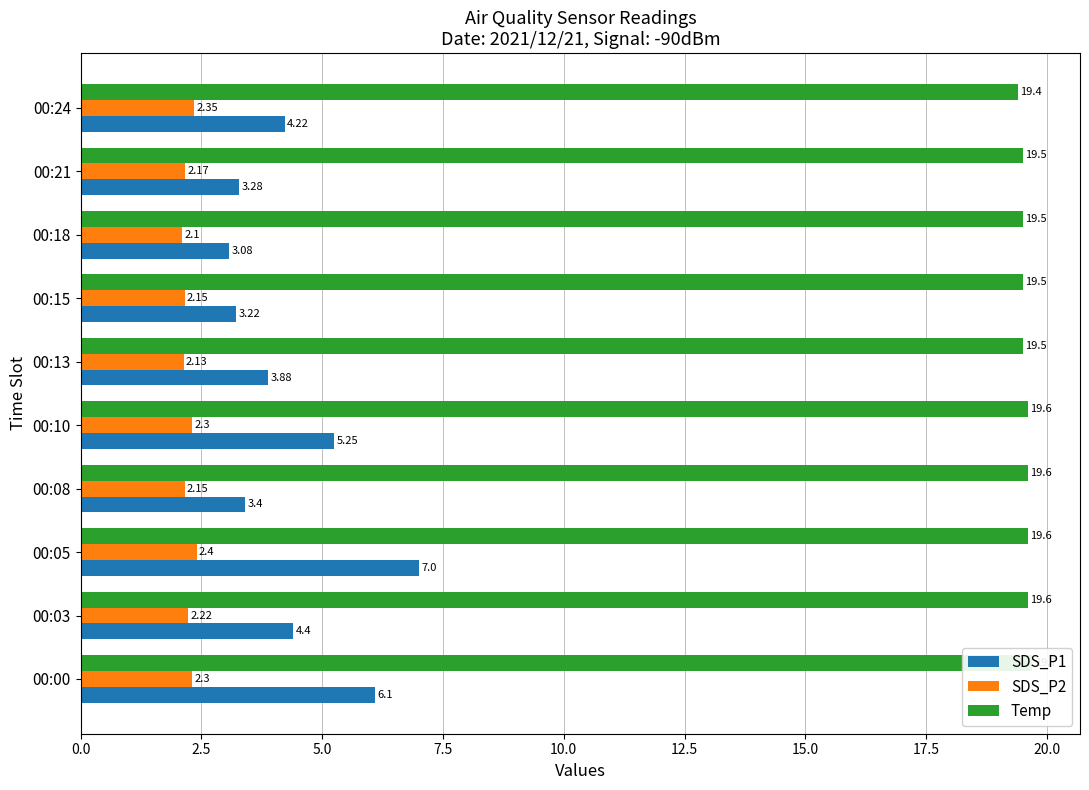

What is the value of the Temp bar at the 4th from the left?

19.6